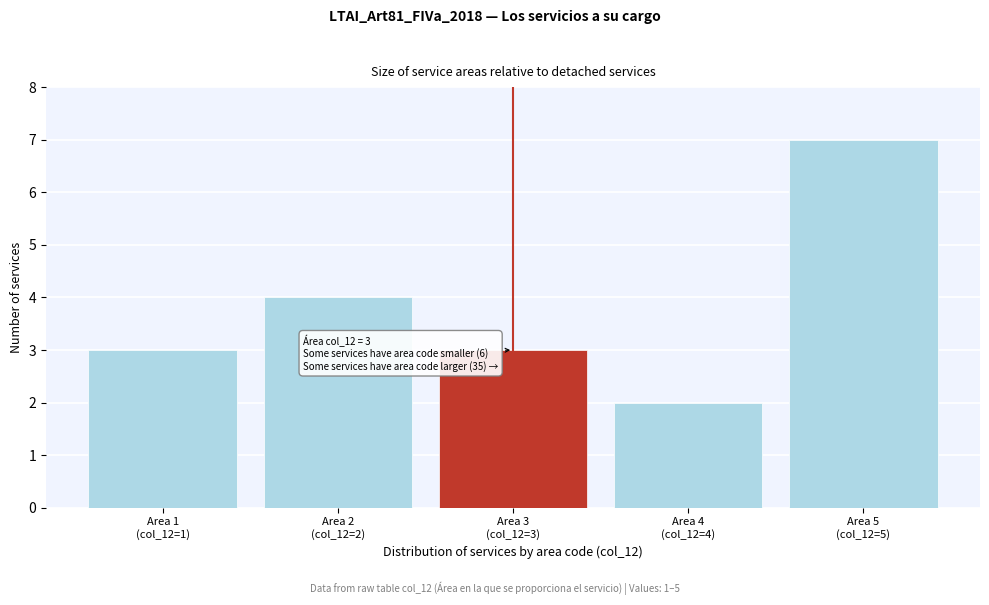

Reading left to right, extract all data points from this chart.

3	4	3	2	7